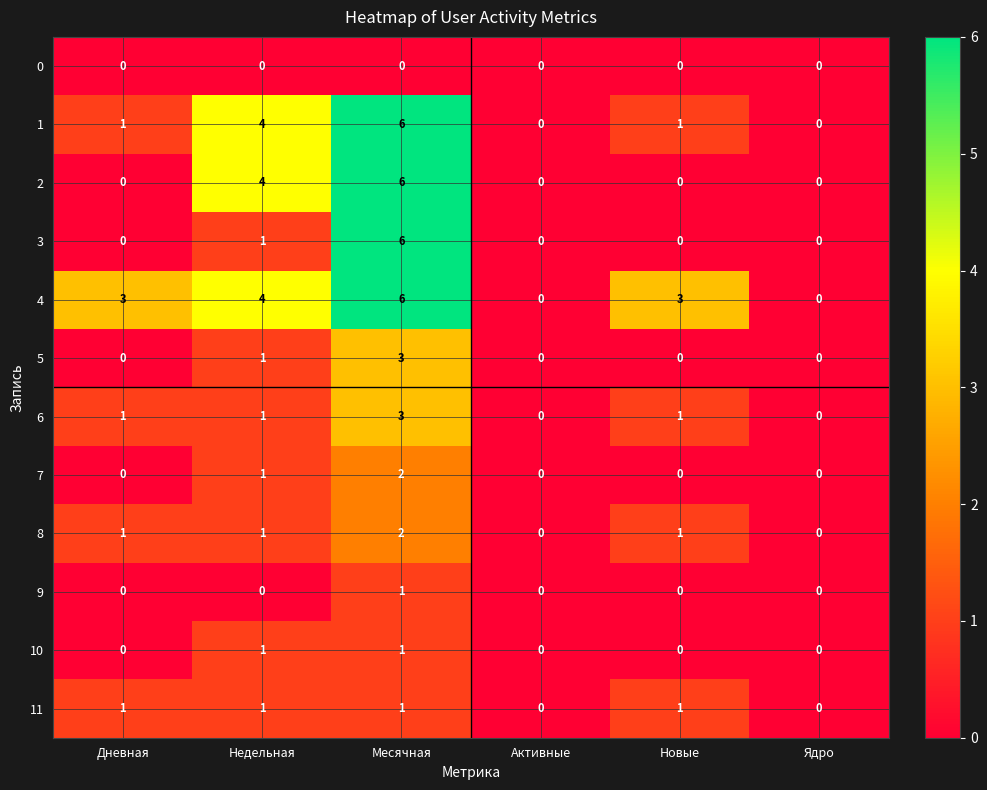

How many series are shown in this chart?

12